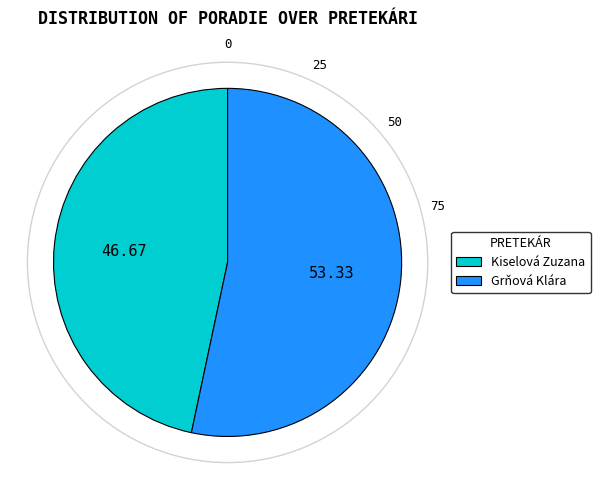

How many slices are in this pie chart?

2